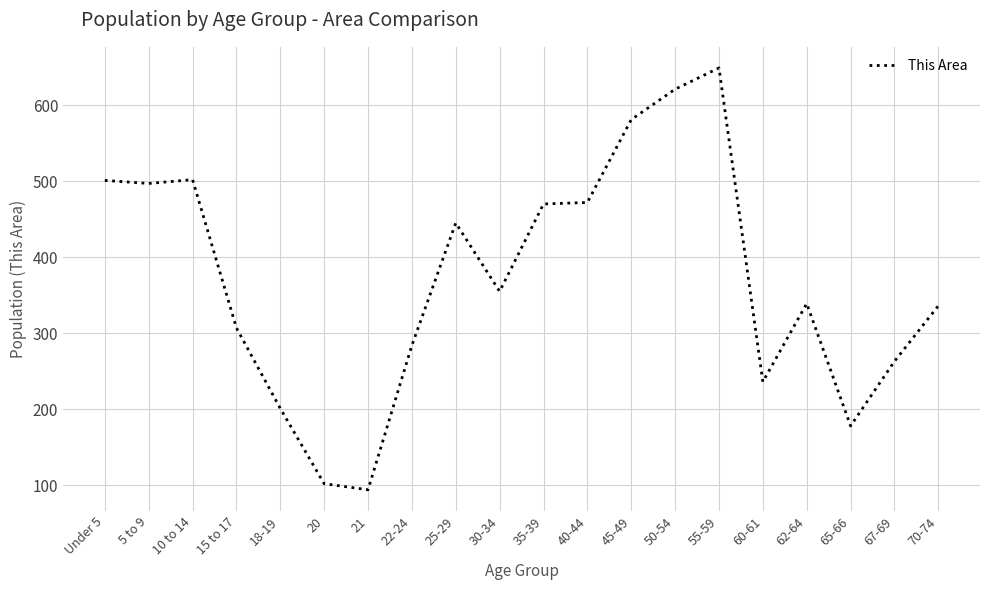

At which label is the value closest to 371?

30-34